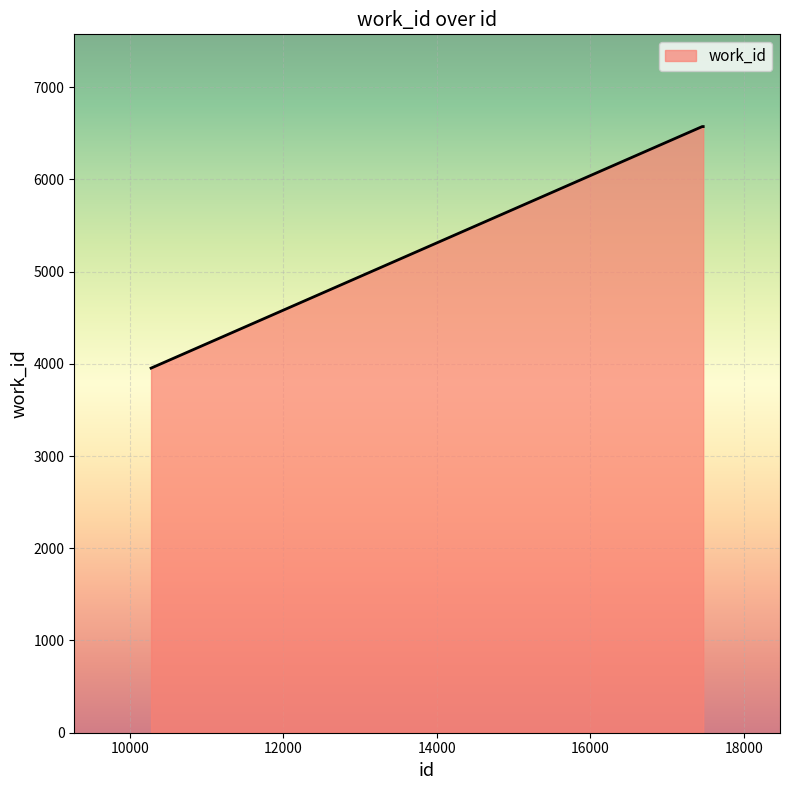

What is the difference between the maximum and minimum values?

2619